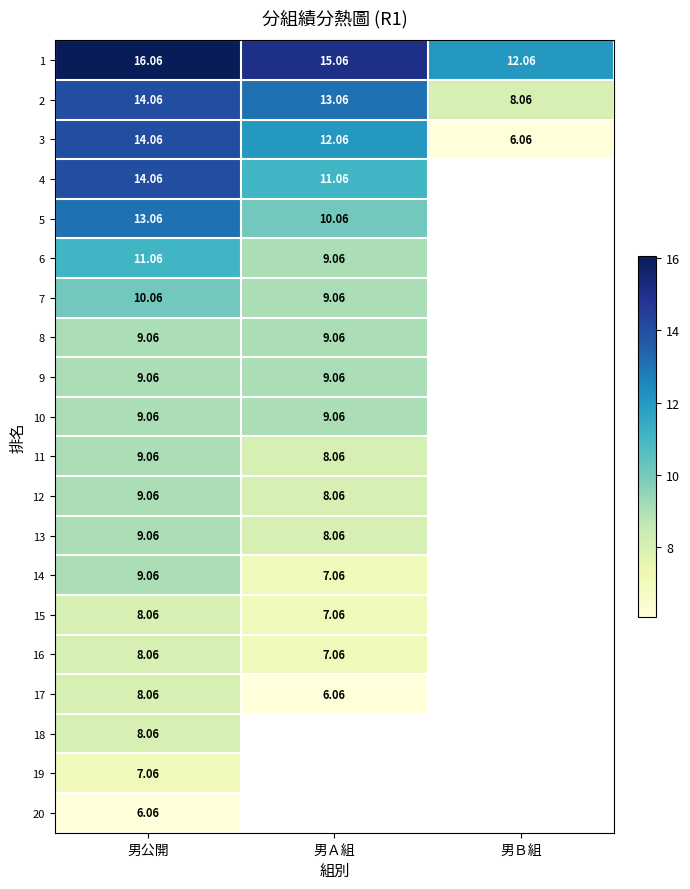

What is the highest value of the 3 series?

14.1